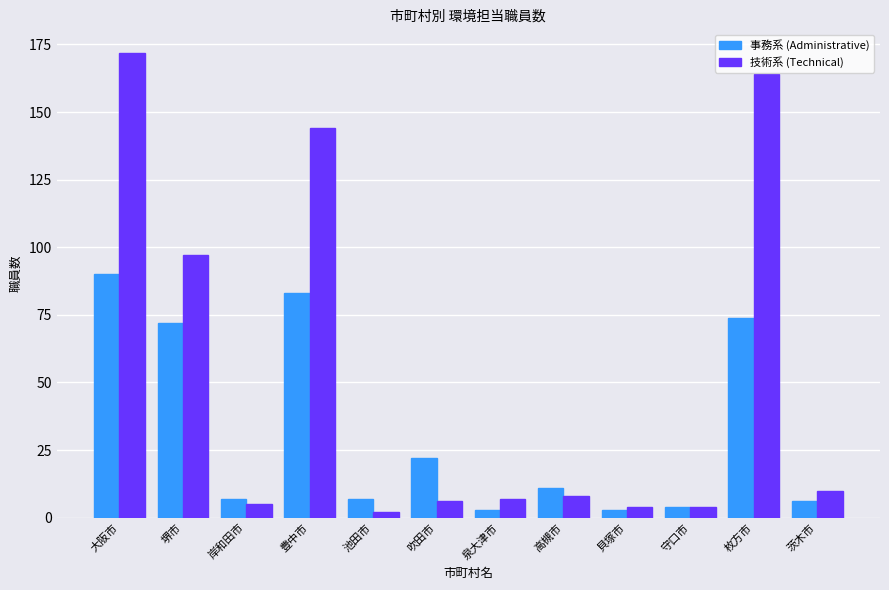

Reading right to left, what are all the values shown in this chart?

事務系 (Administrative): 茨木市=6	枚方市=74	守口市=4	貝塚市=3	高槻市=11	泉大津市=3	吹田市=22	池田市=7	豊中市=83	岸和田市=7	堺市=72	大阪市=90
技術系 (Technical): 茨木市=10	枚方市=164	守口市=4	貝塚市=4	高槻市=8	泉大津市=7	吹田市=6	池田市=2	豊中市=144	岸和田市=5	堺市=97	大阪市=172